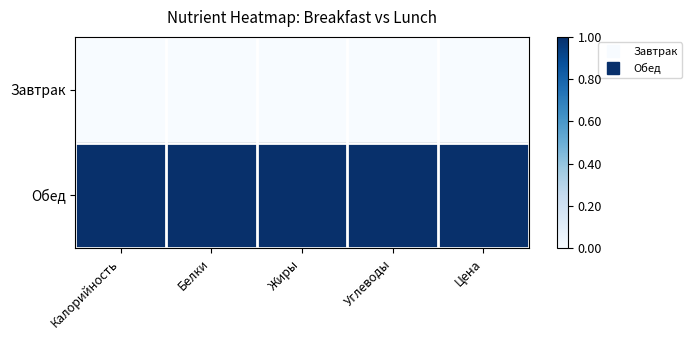

Which series changed the most between Калорийность and Цена?

Обед